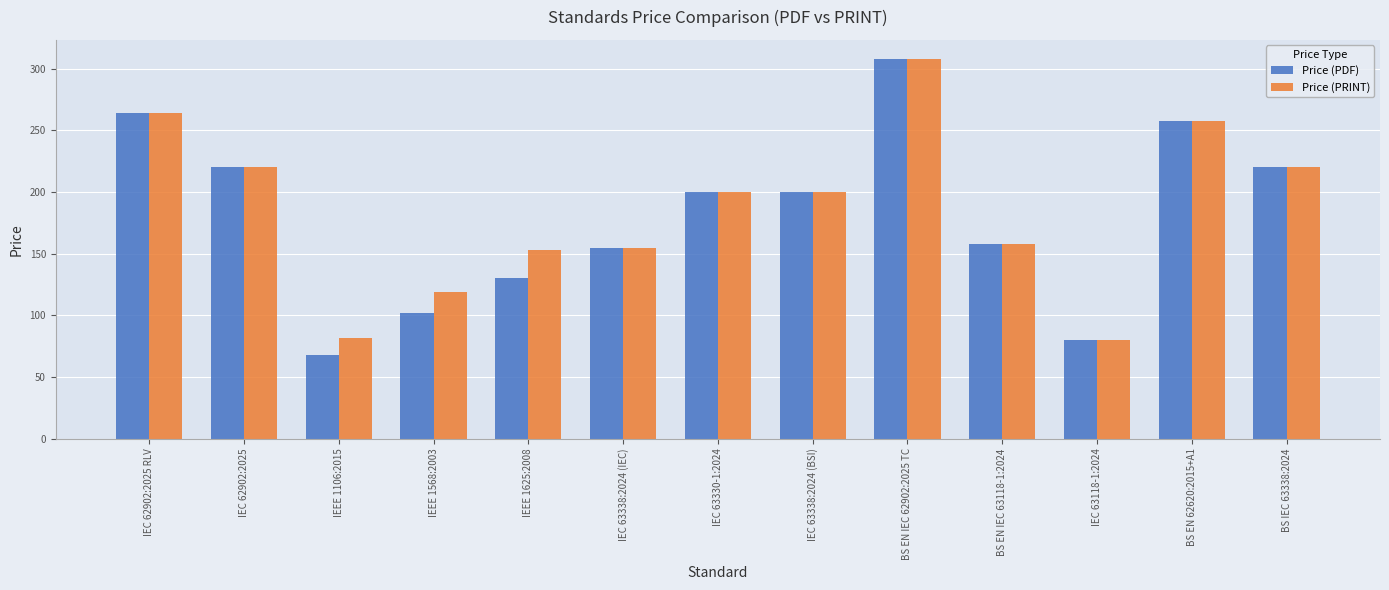

Is the value of Price (PDF) at BS EN 62620:2015+A1 greater than the value of Price (PRINT) at IEC 63338:2024 (IEC)?

Yes